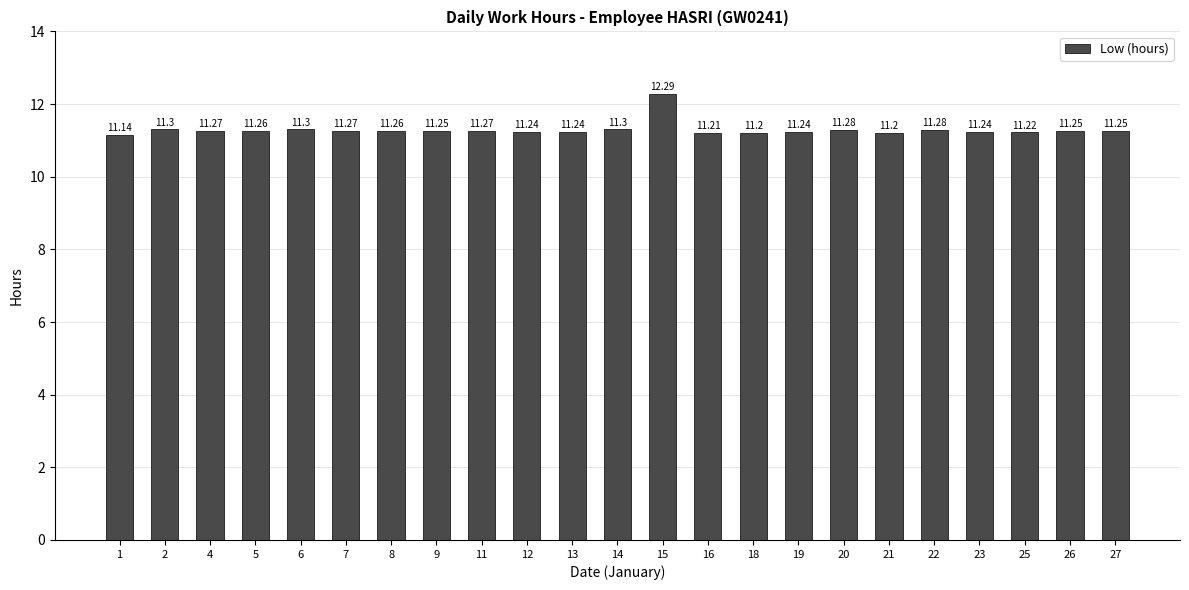

Approximately how many times larger is the value at 22 compared to 4?

1.0